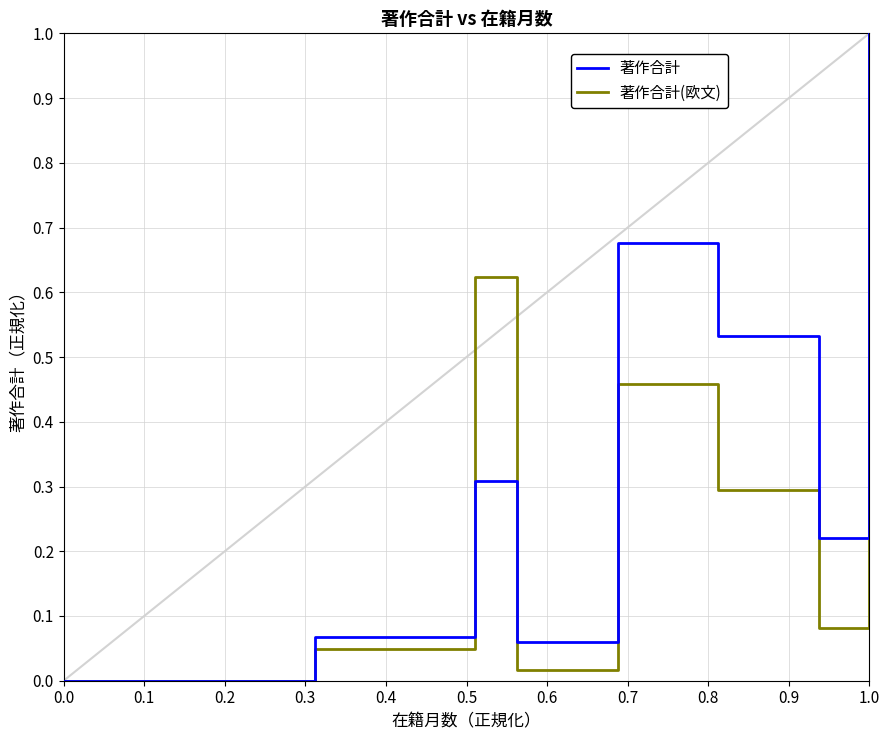

What is the average value of the 著作合計 series?

0.4